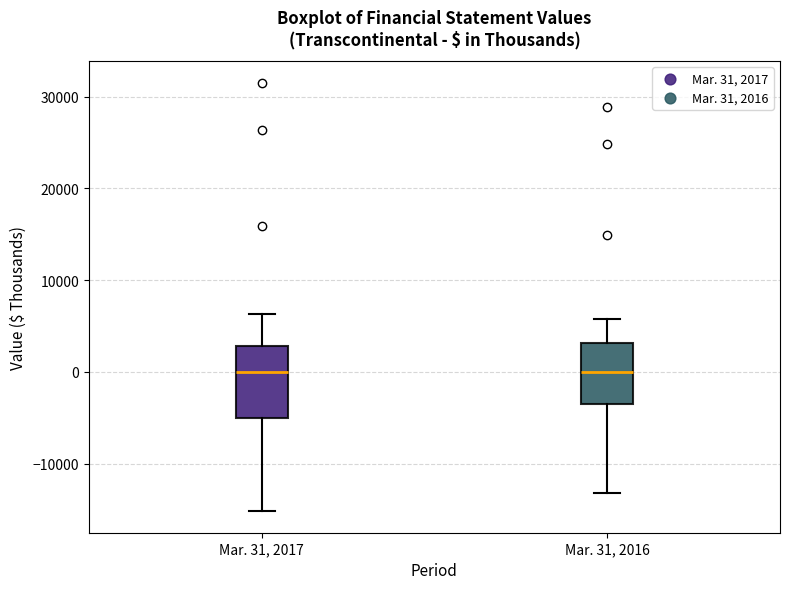

Where does the upper whisker of the box for Mar. 31, 2016 end on the y-axis? The values are not printed on the chart, so give them approximately, as read against the axis.

6000